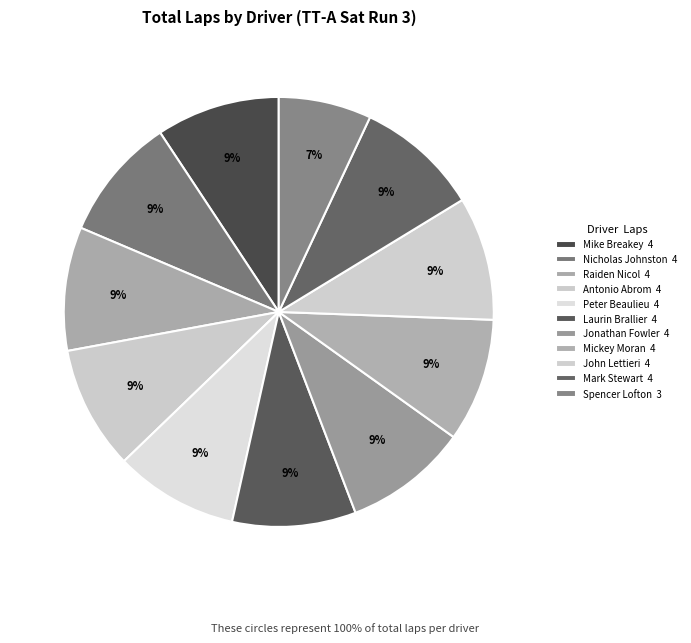

What percentage is NOT represented by Peter Beaulieu?

90.7%